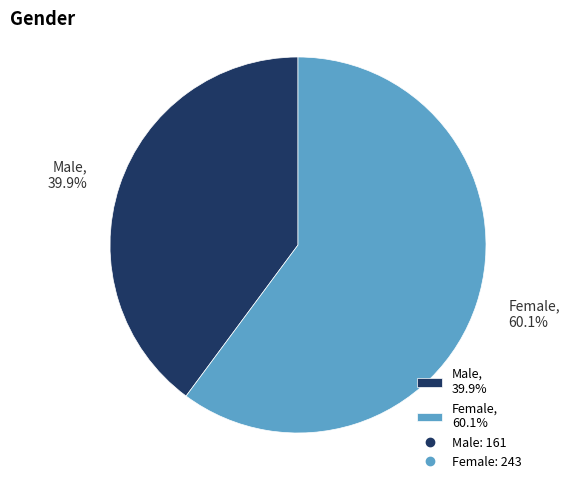

What is the largest slice in the pie chart?

Female, 60.1%